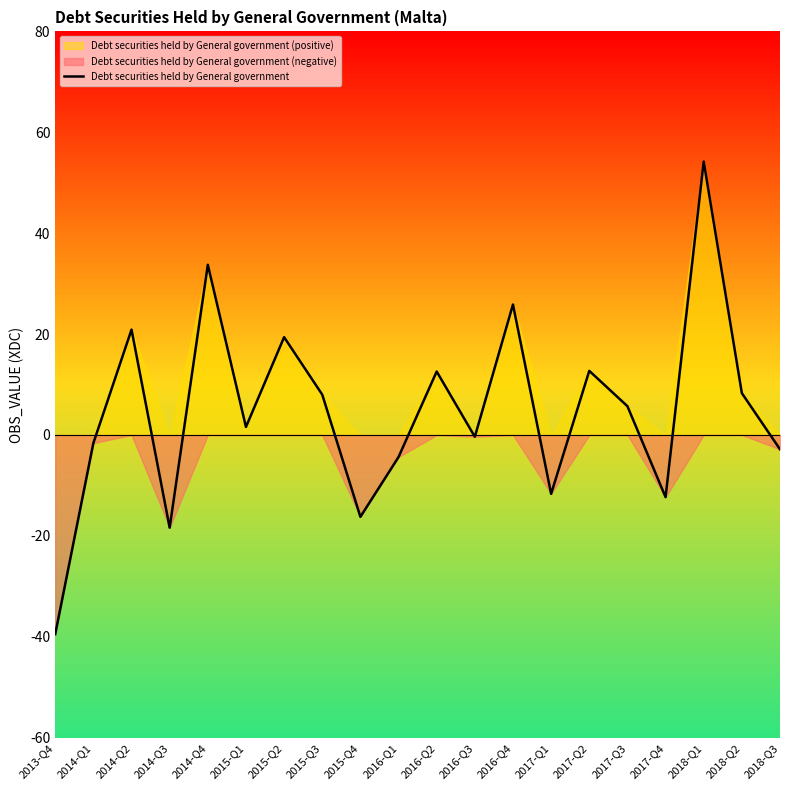

What is the sum of all values?

95.7